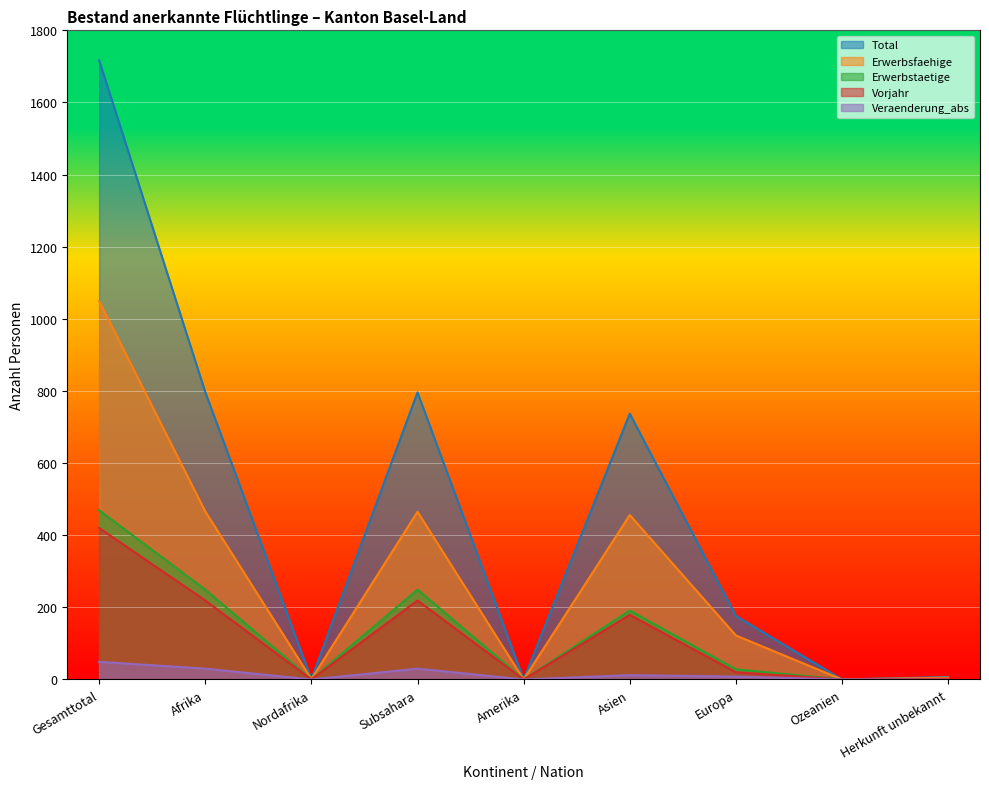

Count the number of data series in this chart.

5